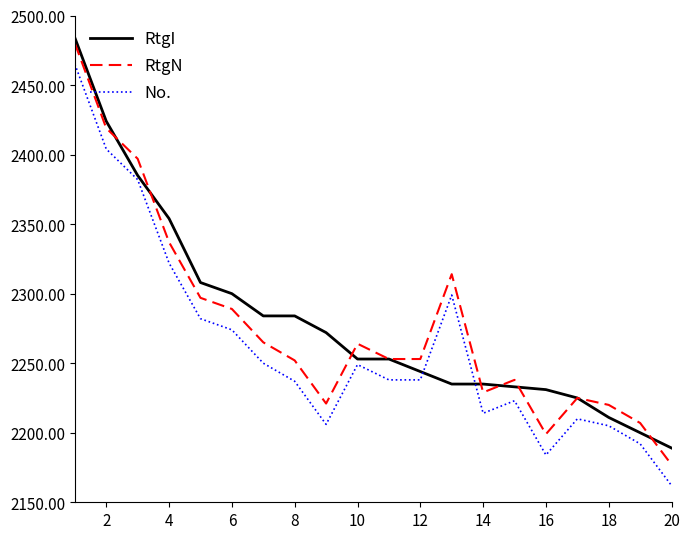

True or false: RtgN and No. intersect in this chart.

False